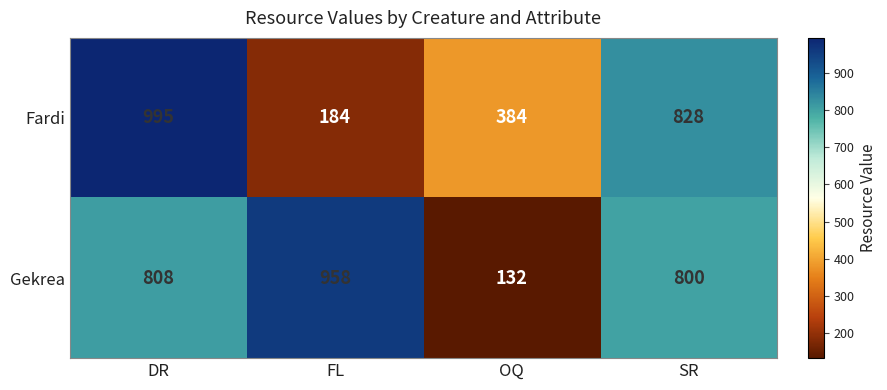

How many Fardi values are between 384 and 995?

3